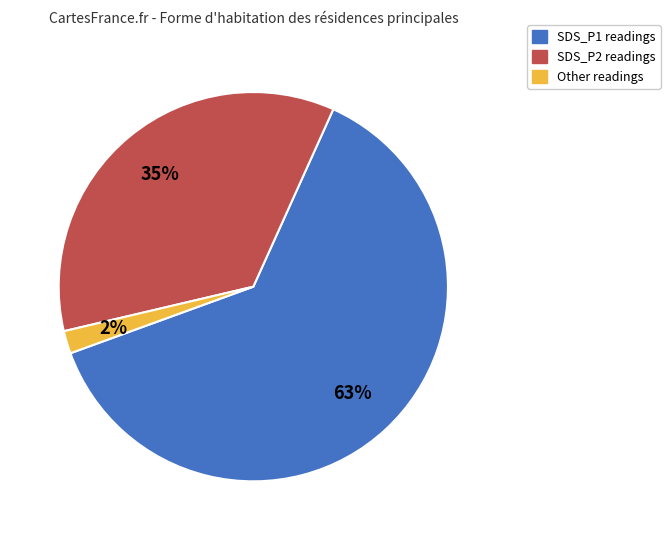

Is there any slice that represents more than half of the pie?

Yes